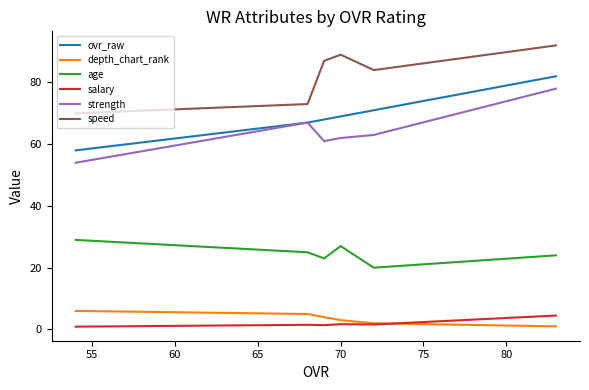

What is the sum of all salary values?

11.6